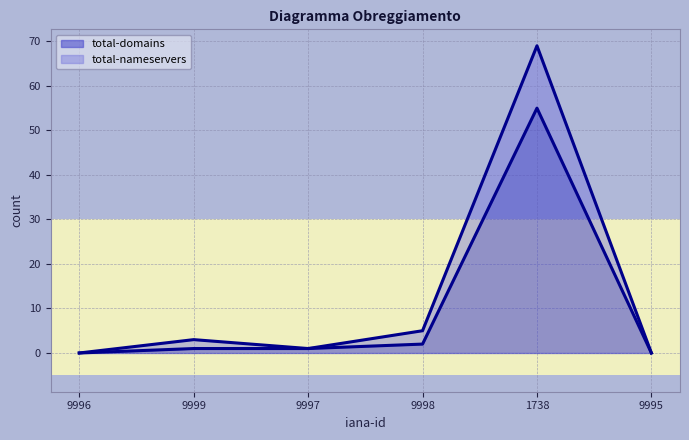

What is the label of the 6th point from the left?

9995